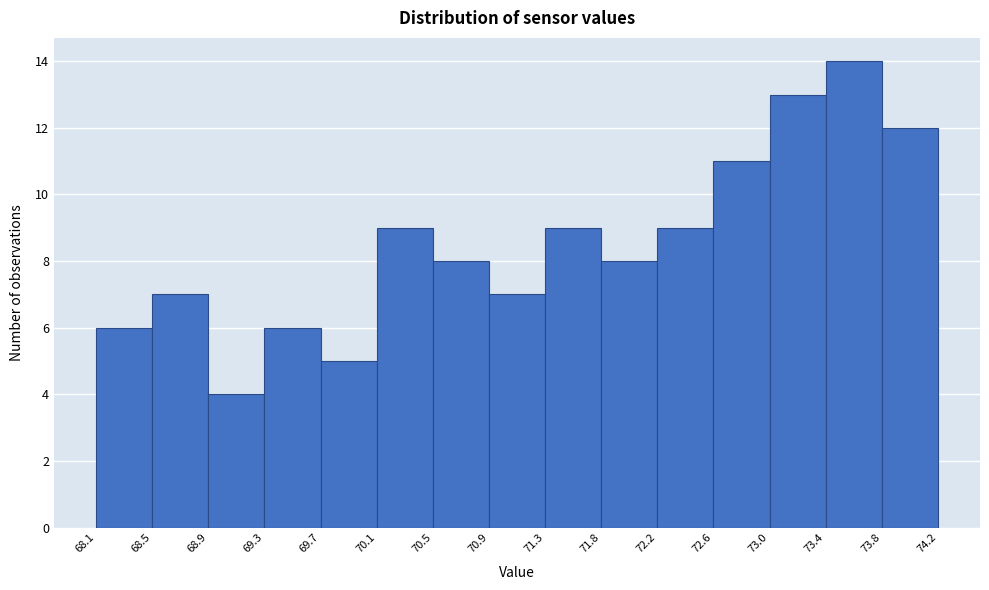

Over which range of the x-axis is the bar tallest?

73.4 to 73.8